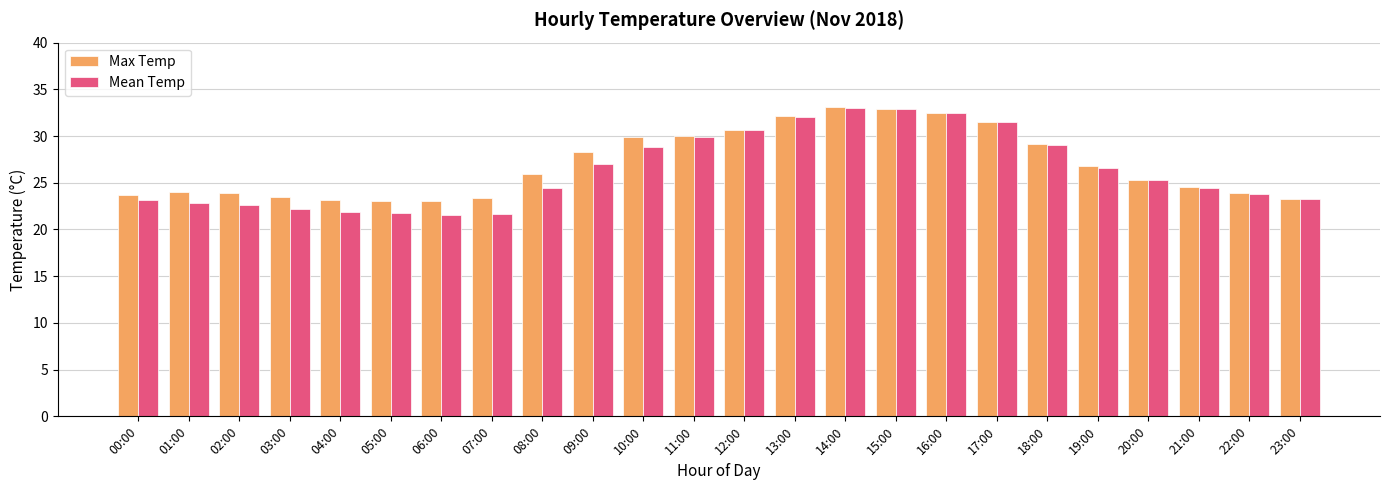

What is the smallest value displayed?

21.5